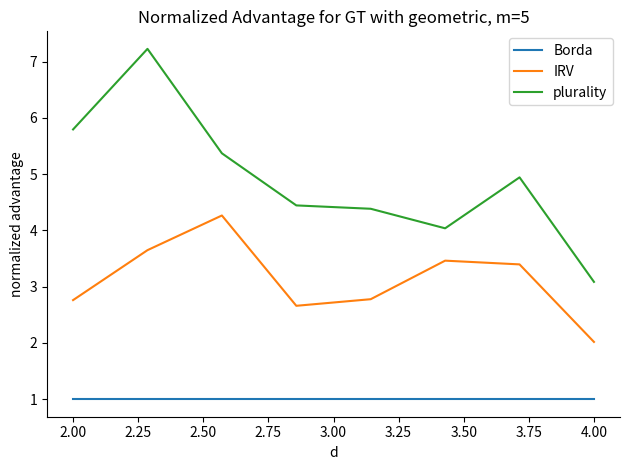

Which series has the largest range (max minus min)?

plurality